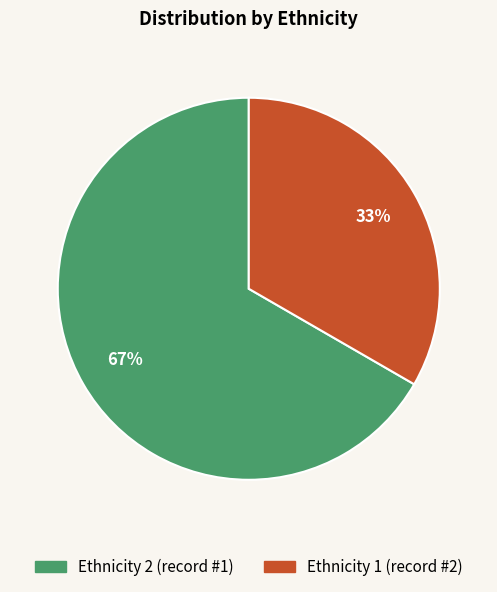

Is there a majority slice in this chart?

Yes